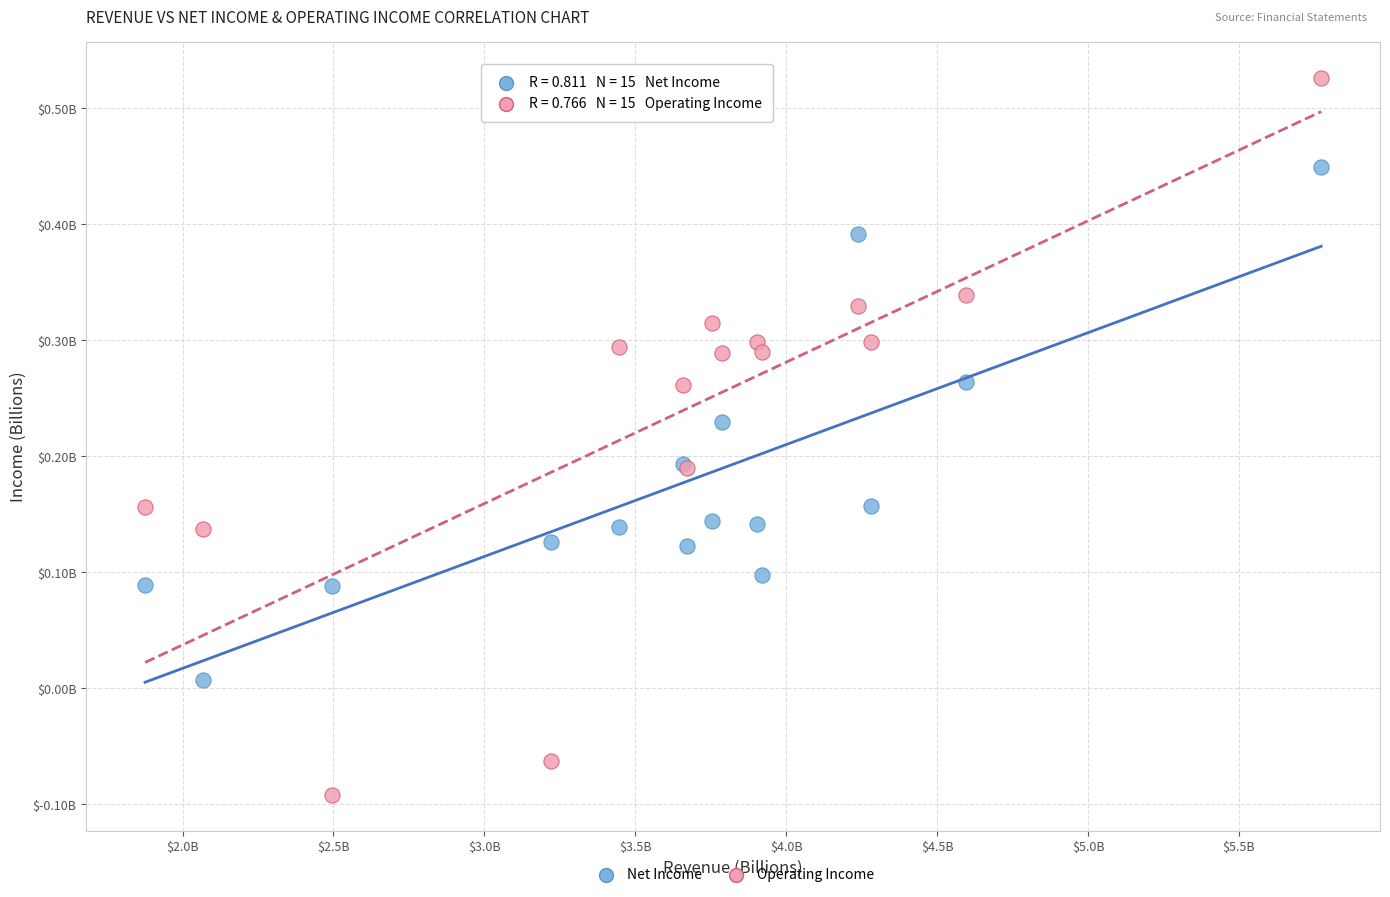

What are all the series names shown in the legend?

Net Income, Operating Income